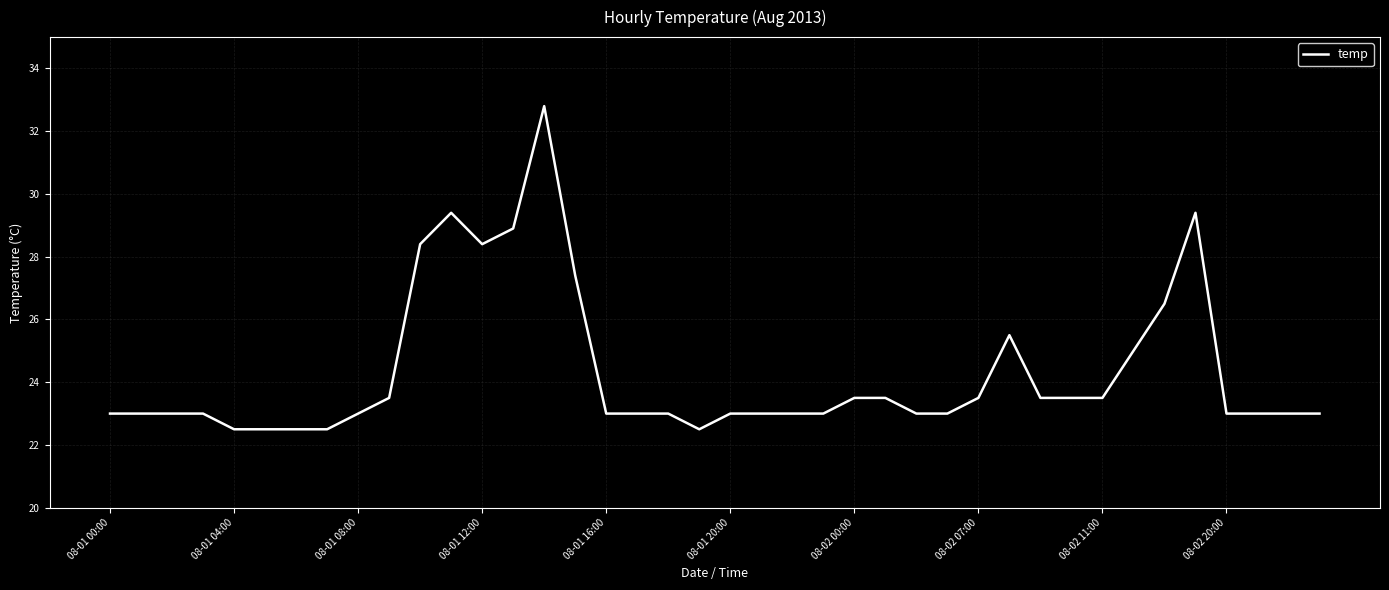

What is the smallest value displayed?

22.5